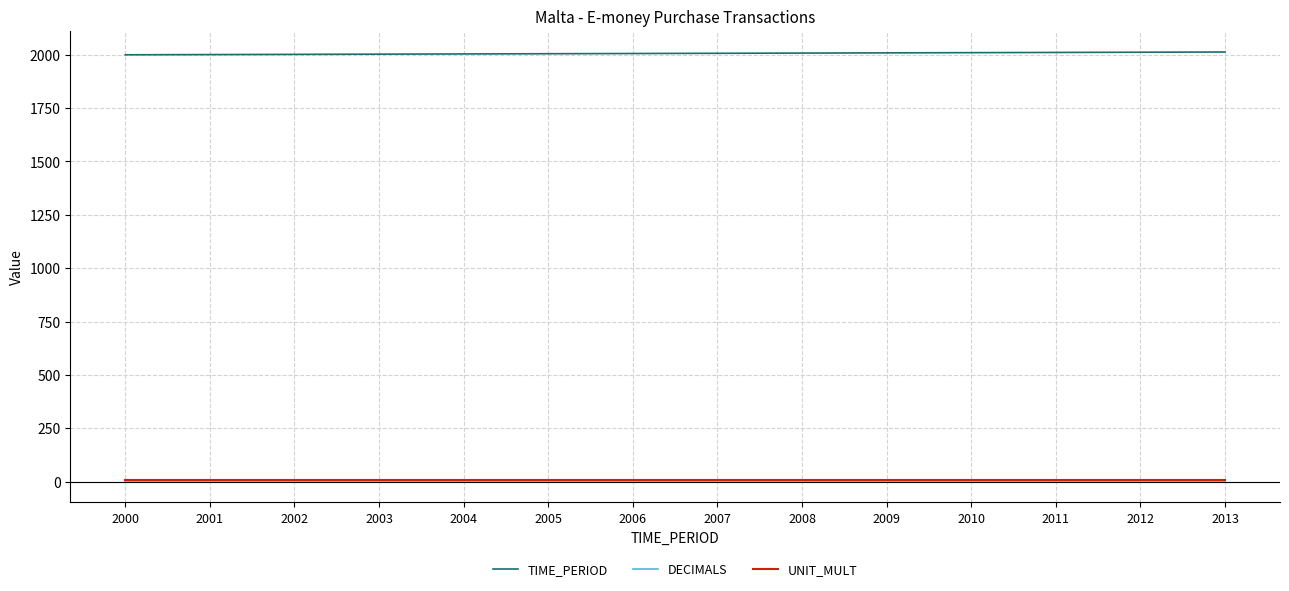

True or false: TIME_PERIOD and DECIMALS cross at least once.

False